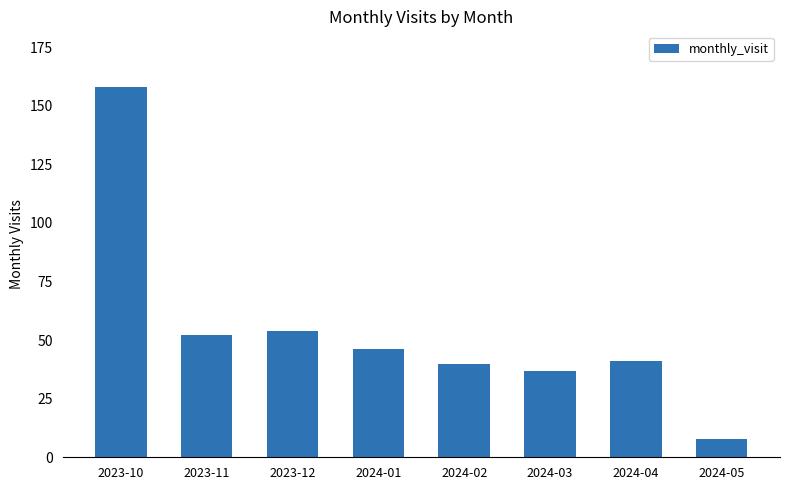

What is the change in value from 2023-11 to 2024-03?

-15